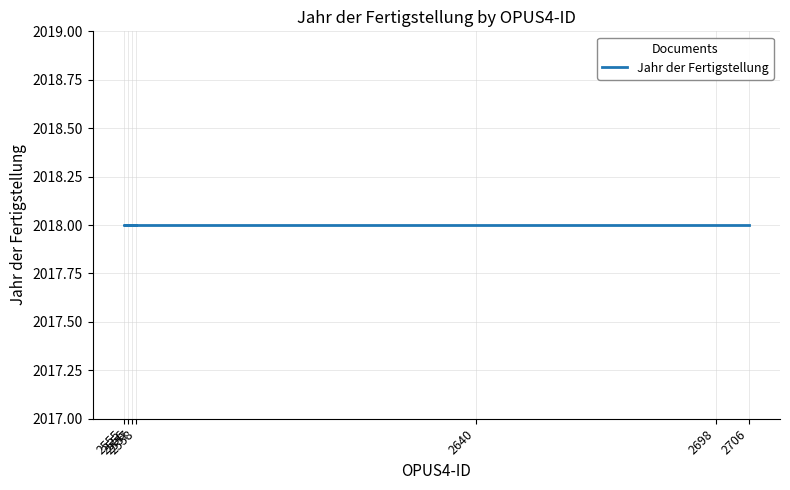

Is this an area chart (filled region under the line)?

No